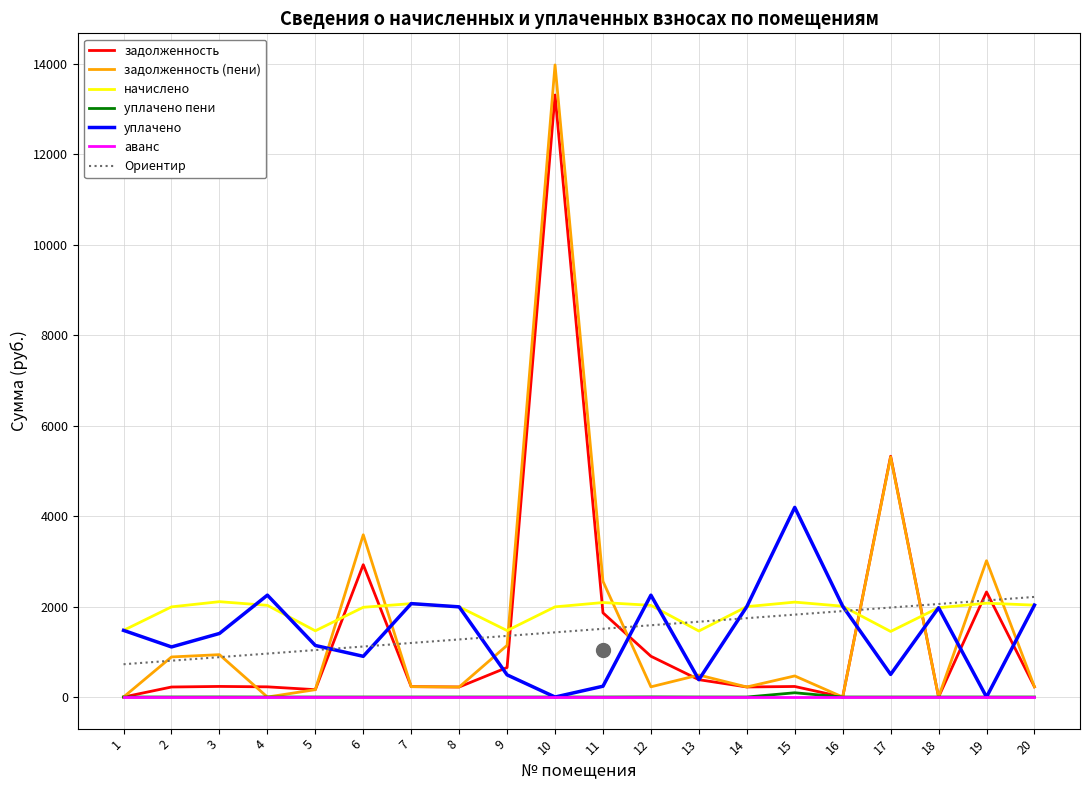

Which category has the highest value in the задолженность series?

10